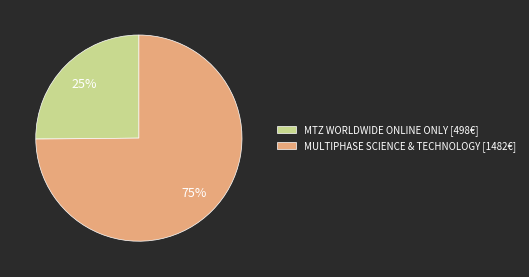

Is the sum of MULTIPHASE SCIENCE & TECHNOLOGY [1482€] and MTZ WORLDWIDE ONLINE ONLY [498€] greater than half?

Yes